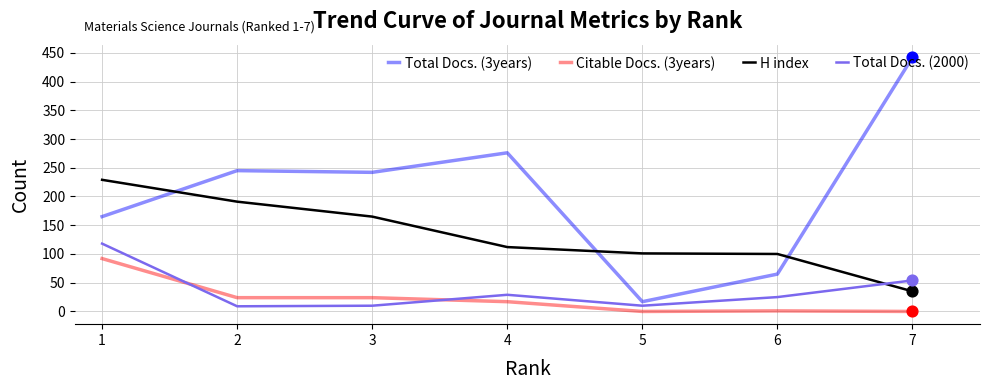

At how many categories does at least one series exceed 107?

5